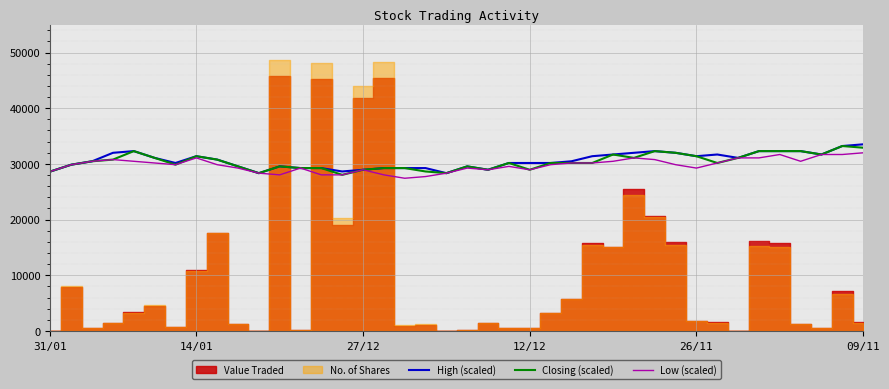

What is the difference between the highest and lowest values at 26/11?

1828.0